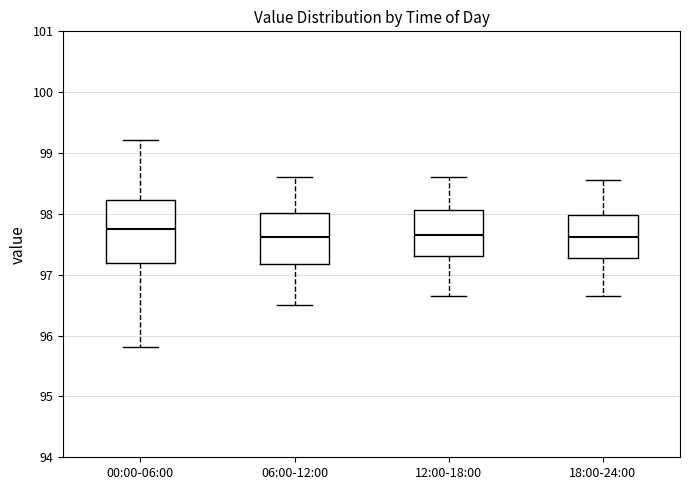

Where does the lower whisker of the box for 00:00-06:00 end on the y-axis? The values are not printed on the chart, so give them approximately, as read against the axis.

95.8